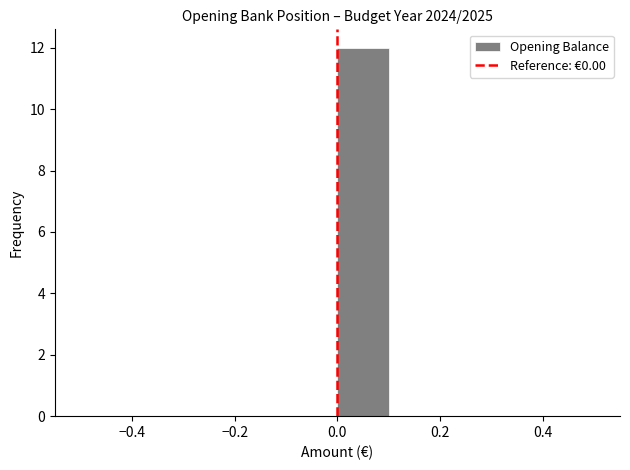

Reading left to right, list every bar in this chart as the range it spans on the x-axis followed by its height. The values are not printed on the chart, so give them approximately, as read against the axis.

-0.5 to -0.4: 0
-0.4 to -0.3: 0
-0.3 to -0.2: 0
-0.2 to -0.1: 0
-0.1 to 0.0: 0
0.0 to 0.1: 12
0.1 to 0.2: 0
0.2 to 0.3: 0
0.3 to 0.4: 0
0.4 to 0.5: 0